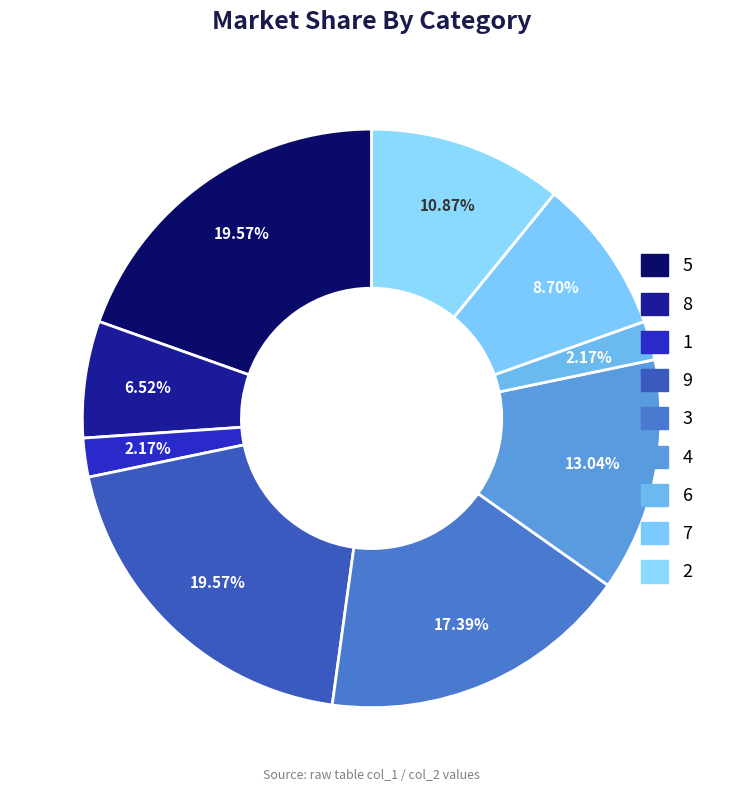

Between 5 and 8, which is larger?

5